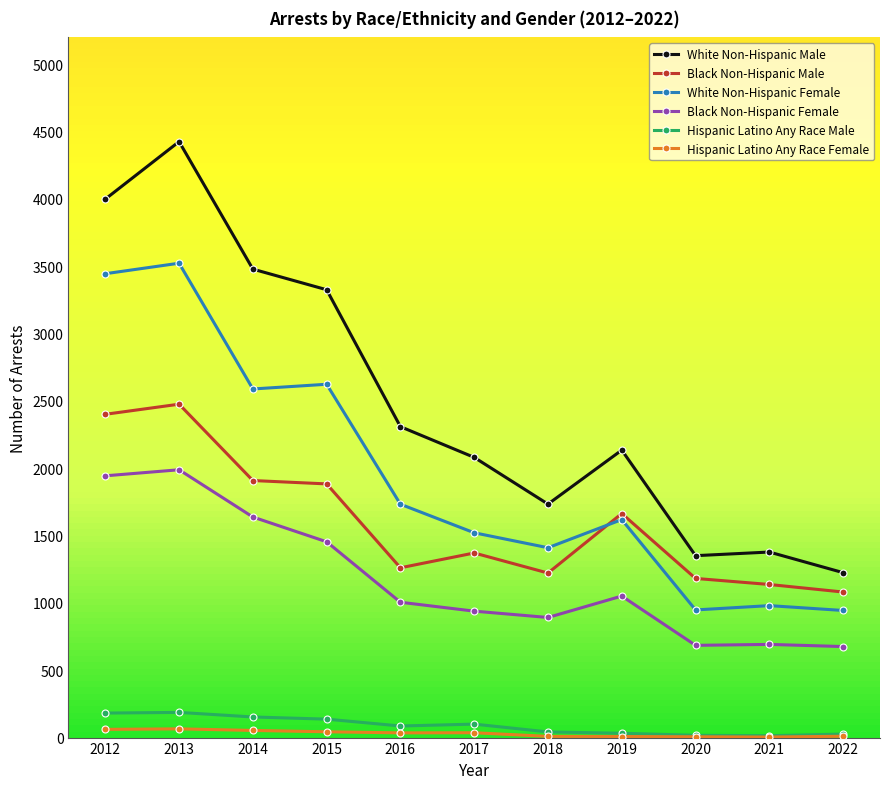

What is the value of the Hispanic Latino Any Race Female point at the 4th from the left?

43